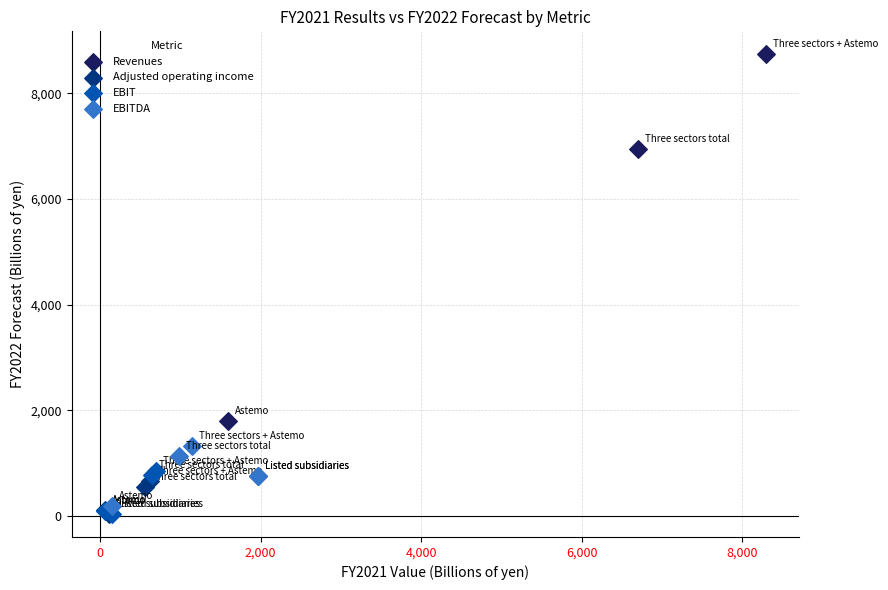

Which series has the largest Y range (max minus min)?

Revenues